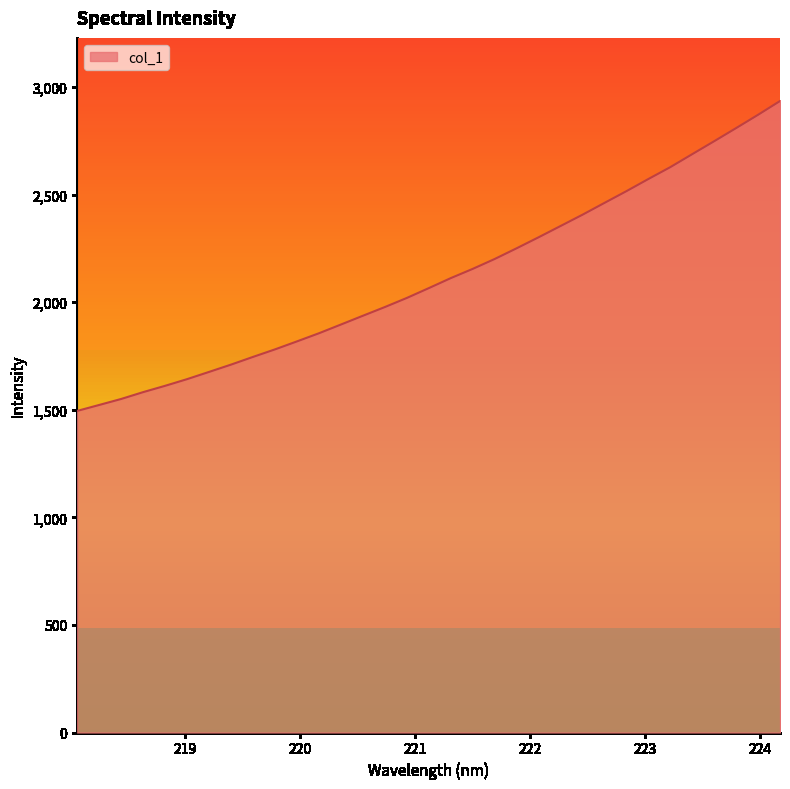

What is the maximum value shown in the chart?

2934.9